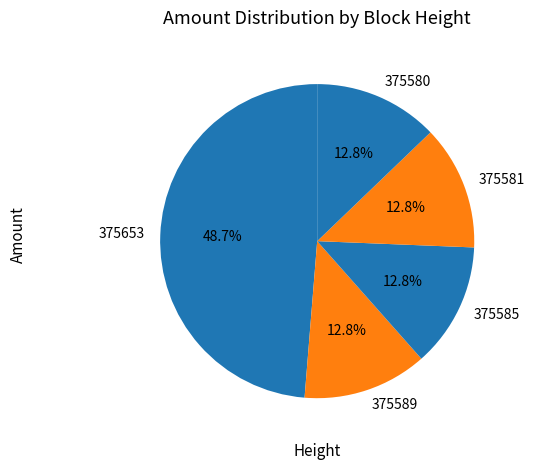

The 375653 slice represents 40% of the pie. True or false?

False